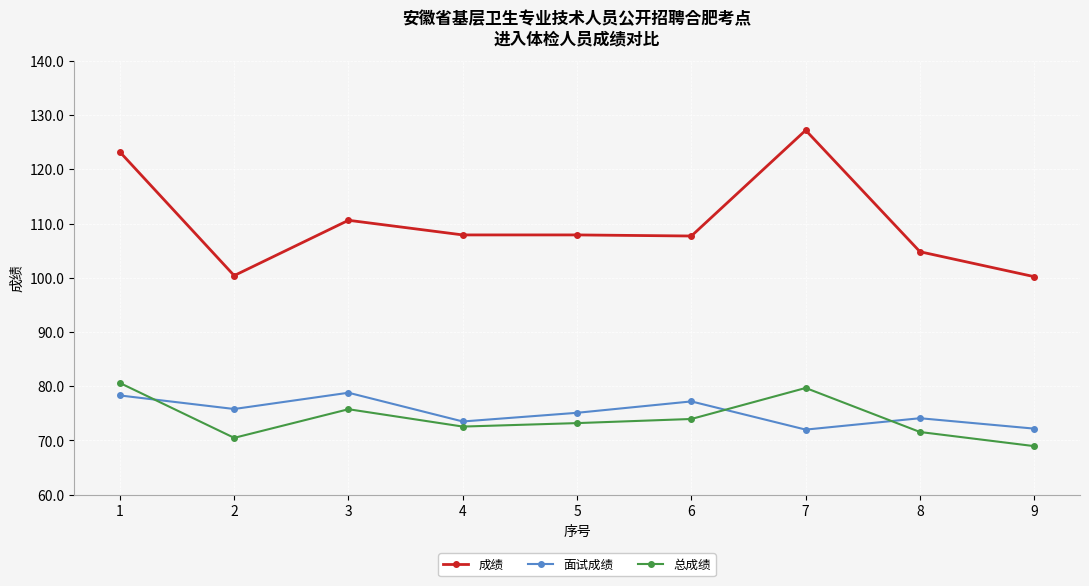

What is the value of the 成绩 point at the 3rd from the left?

110.6